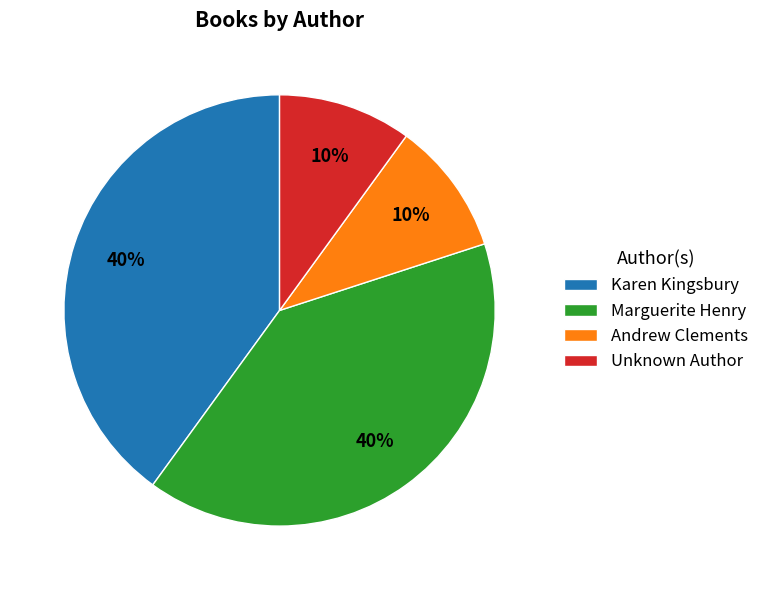

To the nearest percent, what is the difference between the Unknown Author and Marguerite Henry slice percentages?

30%